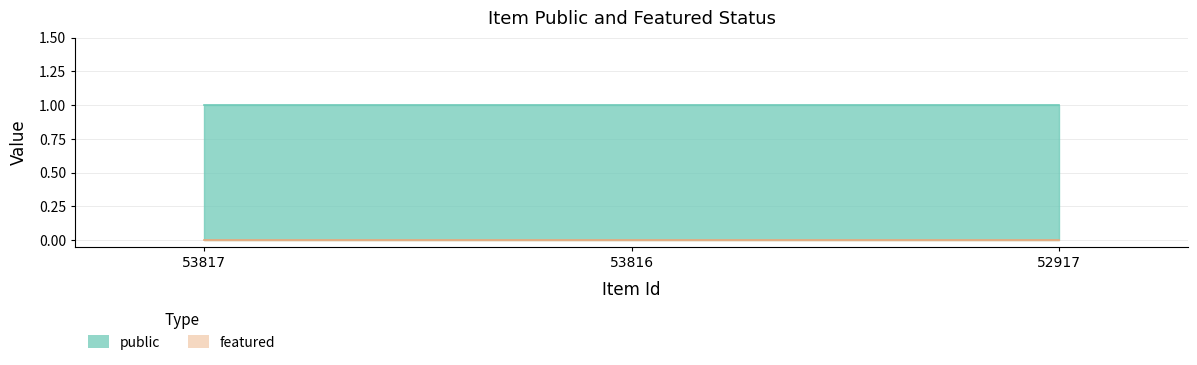

How many lines are shown in the chart?

2